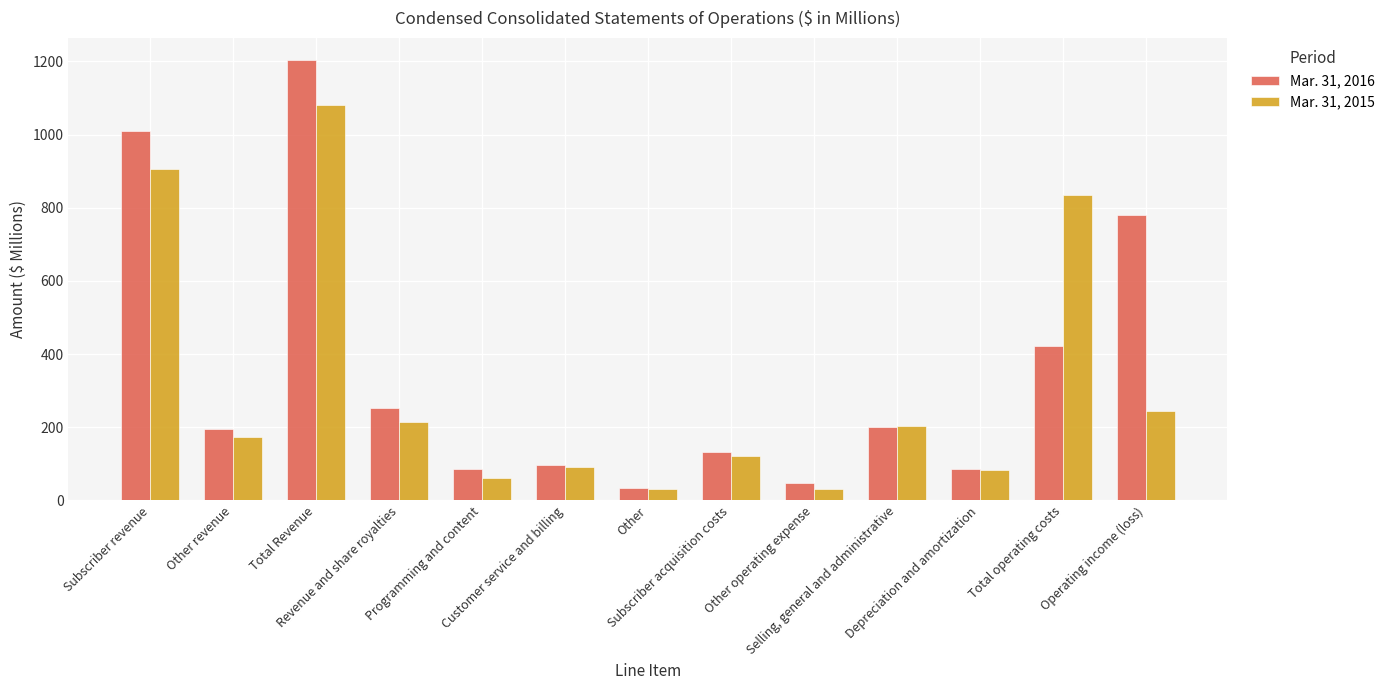

Where is Mar. 31, 2015 nearest to the value 555?

Total operating costs